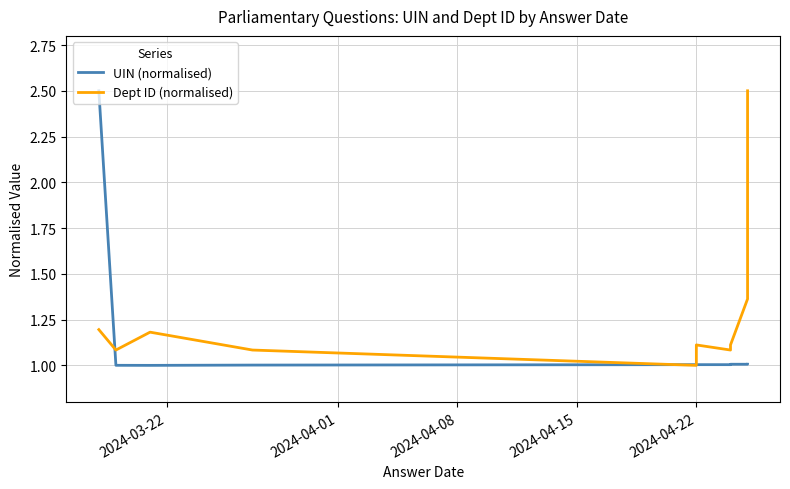

True or false: UIN (normalised) has more than 1 points higher than both neighbors.

False